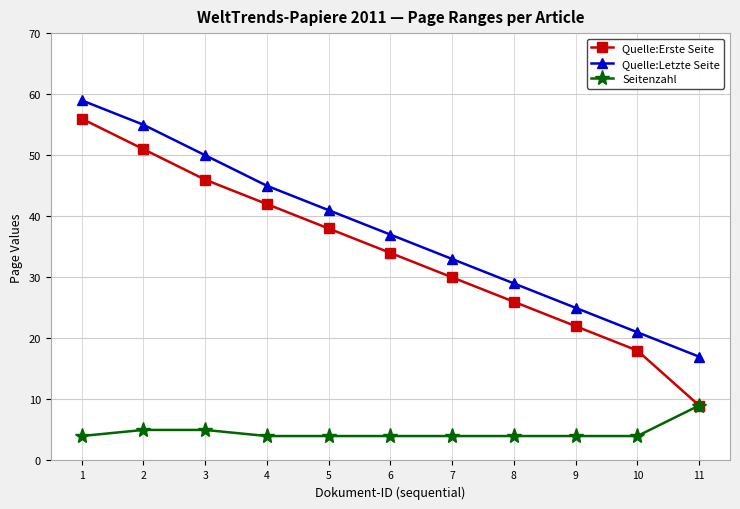

What is the difference between the highest and lowest values at 4?

41